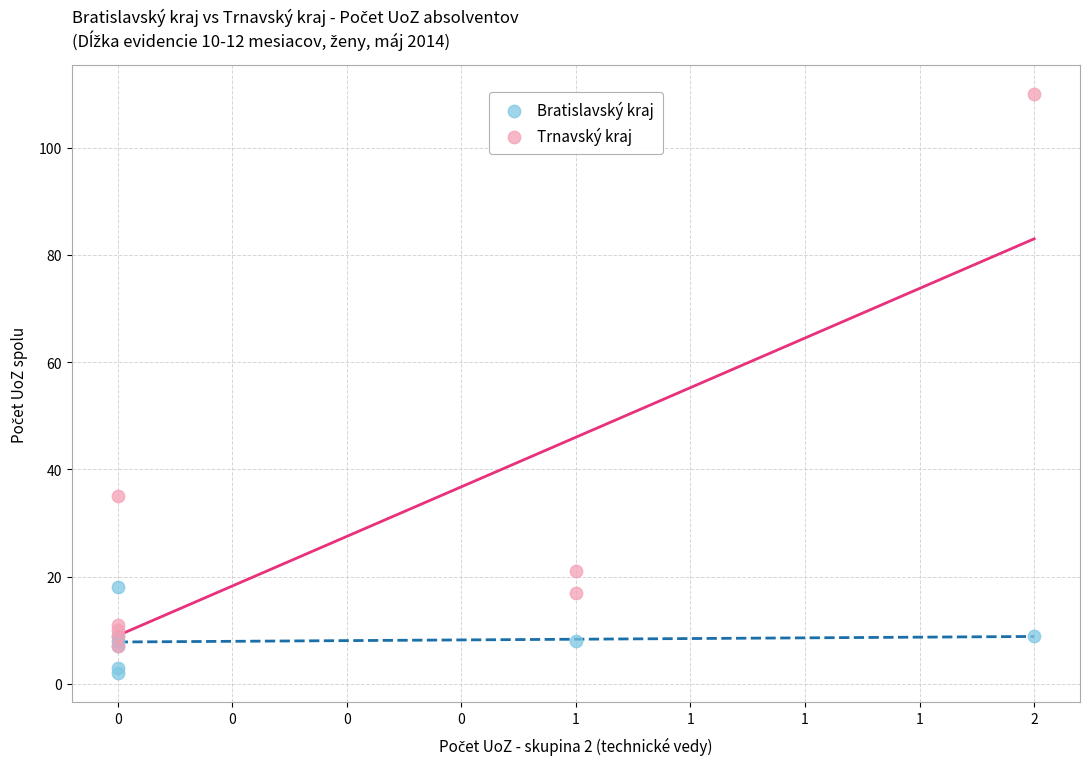

Which series has the widest spread of Y values?

Trnavský kraj